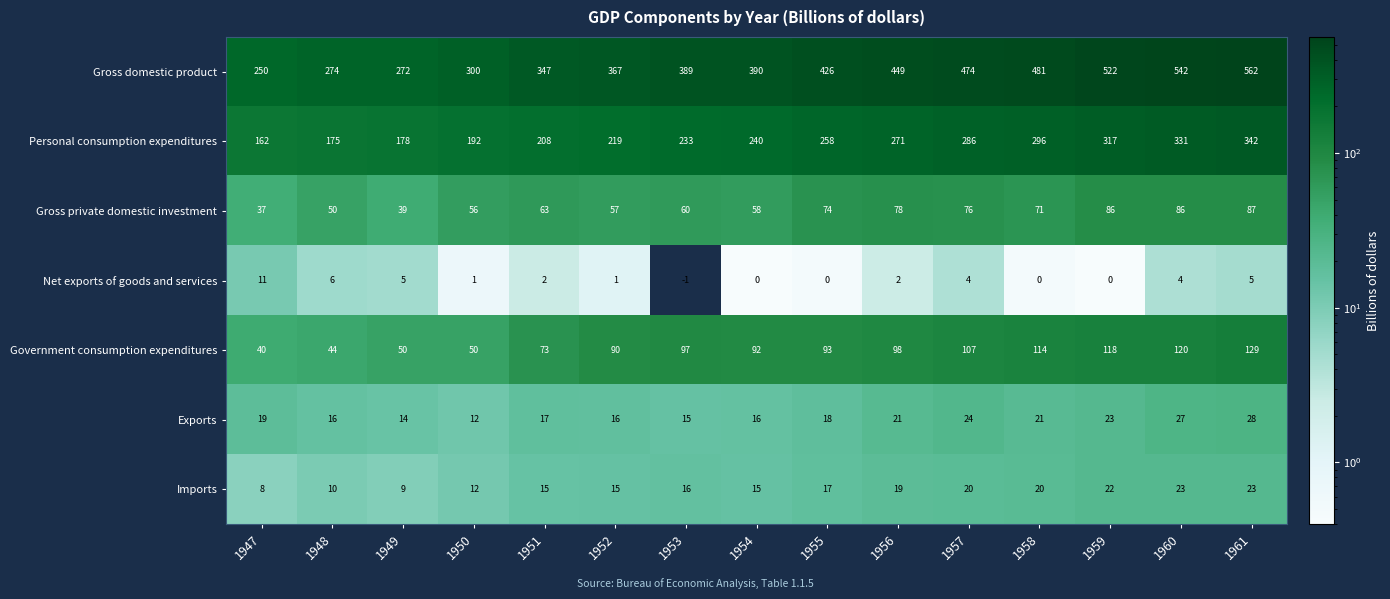

What is the minimum value for Personal consumption expenditures?

162